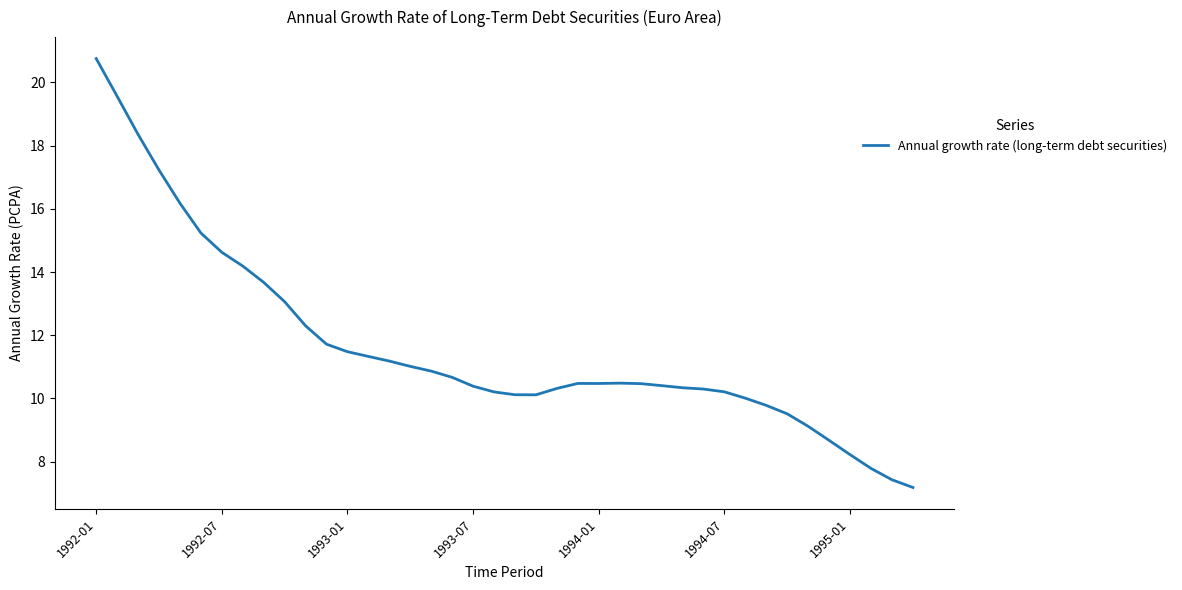

What is the greatest value displayed?

20.8